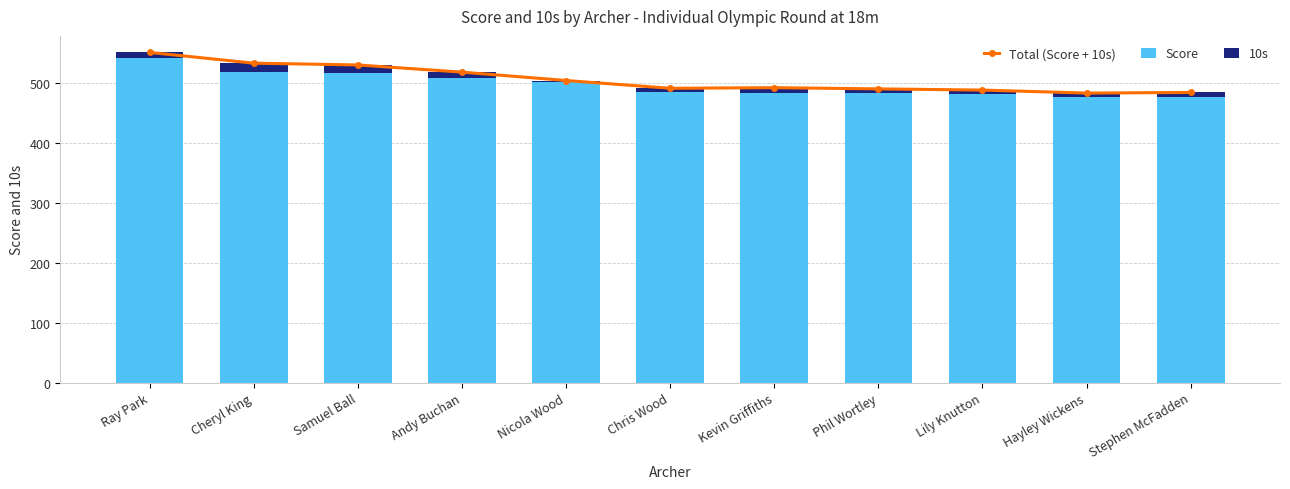

What is the sum of all Score values?

5482